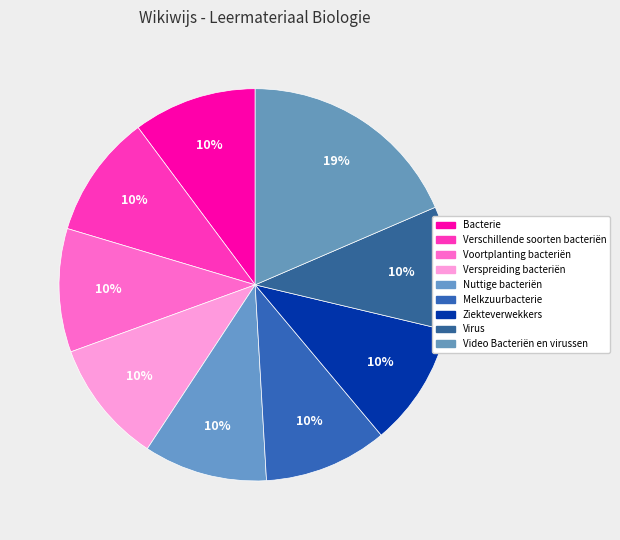

Between Verschillende soorten bacteriën and Nuttige bacteriën, which is larger?

Nuttige bacteriën